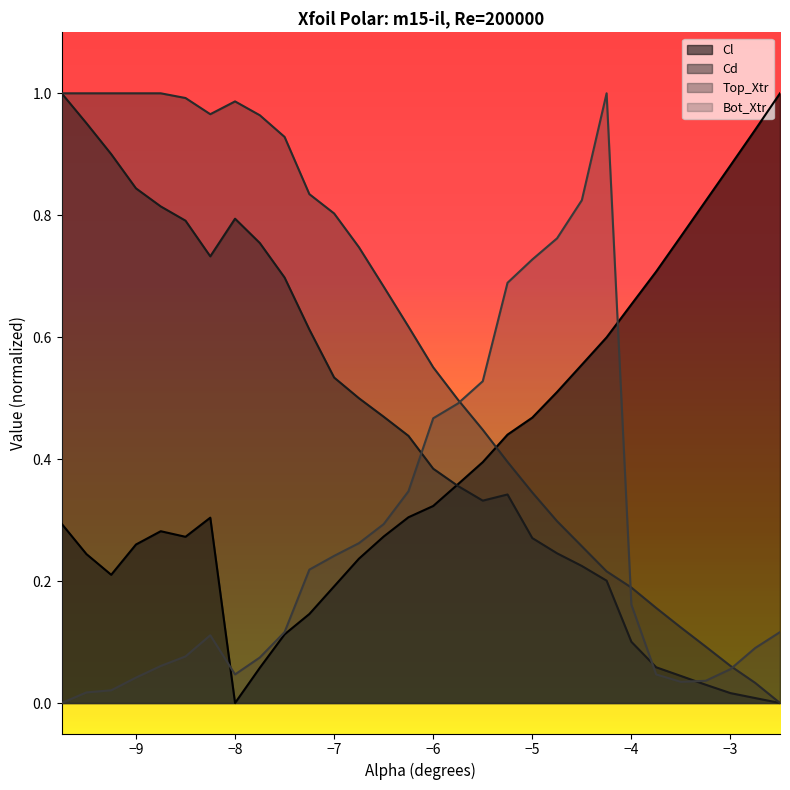

At which category does the chart reach its peak across all series?

-2.5